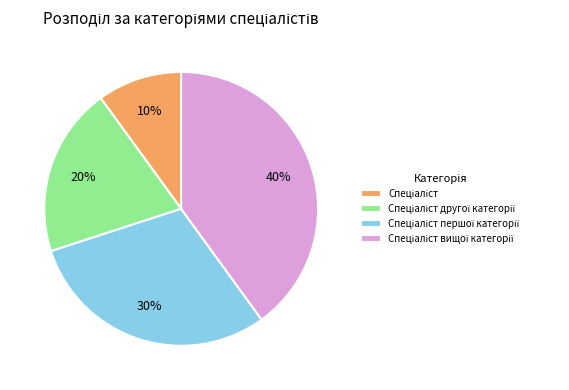

To the nearest percent, what is the difference between the largest and smallest slice percentages?

30%